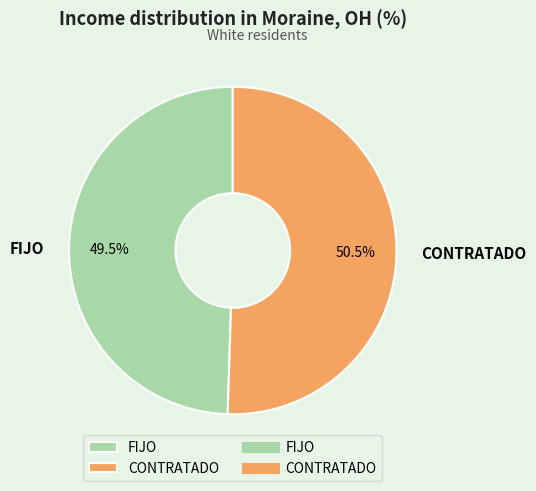

What is the total percentage of CONTRATADO and FIJO?

100.0%